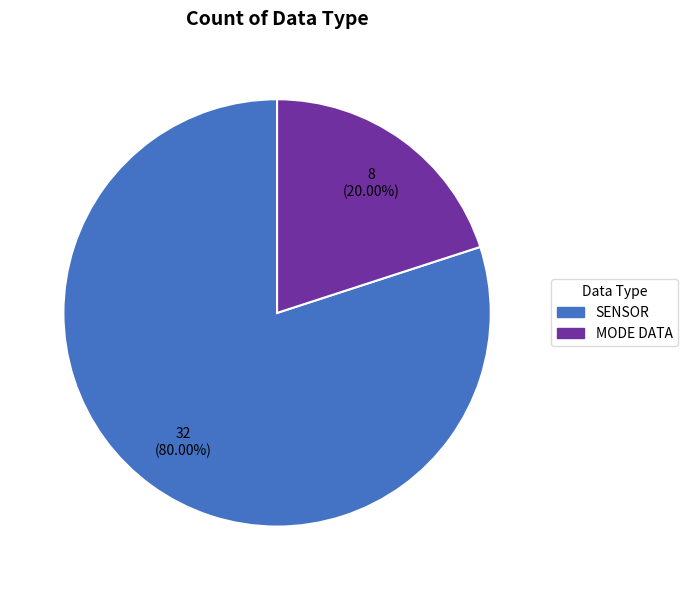

Rank the categories by value from lowest to highest.

MODE DATA, SENSOR